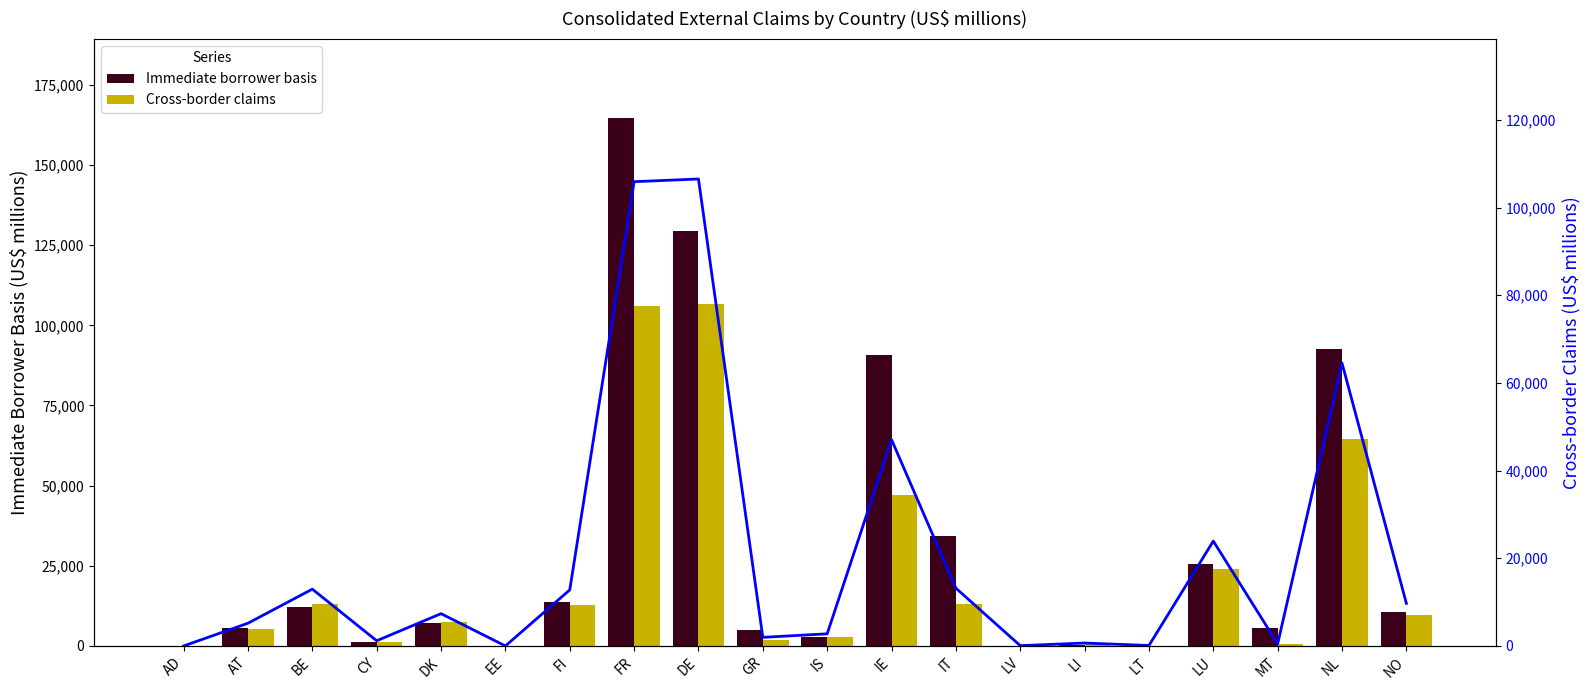

Reading right to left, what are all the values shown in this chart?

Immediate borrower basis: NO=10509	NL=92497	MT=5524	LU=25535	LT=109	LI=400	LV=76	IT=34185	IE=90609	IS=2776	GR=4999	DE=129417	FR=164628	FI=13747	EE=12	DK=7274	CY=1180	BE=12002	AT=5527	AD=2
Cross-border claims: NO=9717	NL=64523	MT=485	LU=23922	LT=109	LI=671	LV=74	IT=13182	IE=47062	IS=2773	GR=1971	DE=106521	FR=105905	FI=12787	EE=5	DK=7372	CY=1189	BE=12963	AT=5192	AD=0
Cross-border claims (line): NO=9717	NL=64523	MT=485	LU=23922	LT=109	LI=671	LV=74	IT=13182	IE=47062	IS=2773	GR=1971	DE=106521	FR=105905	FI=12787	EE=5	DK=7372	CY=1189	BE=12963	AT=5192	AD=0